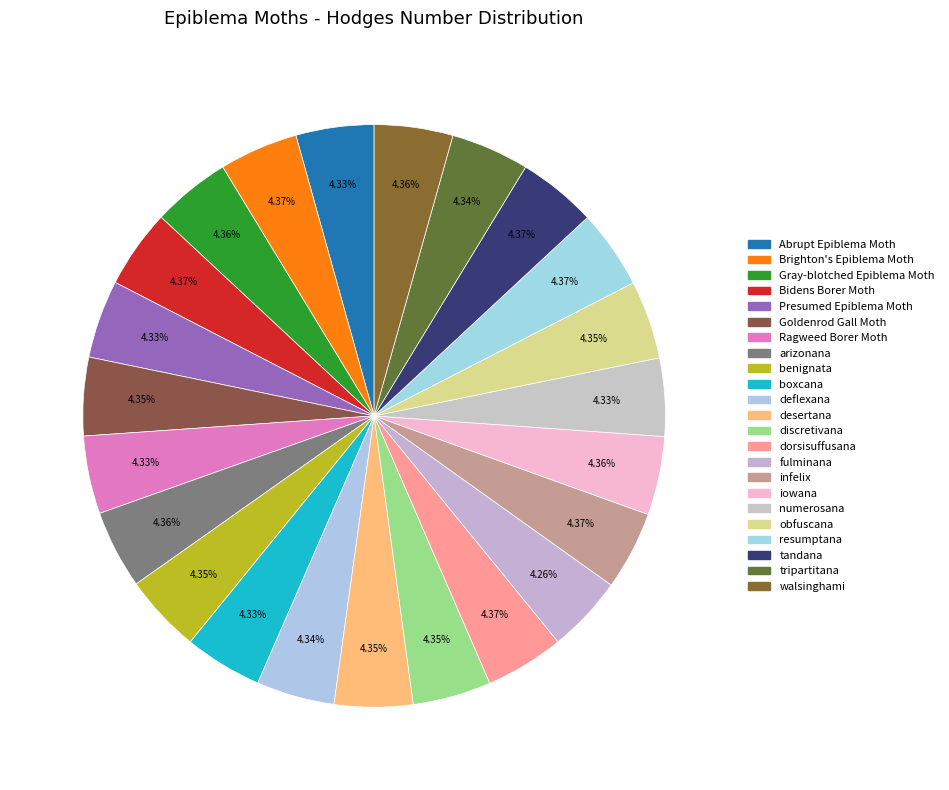

Is it true that Ragweed Borer Moth is 4% of the pie?

True